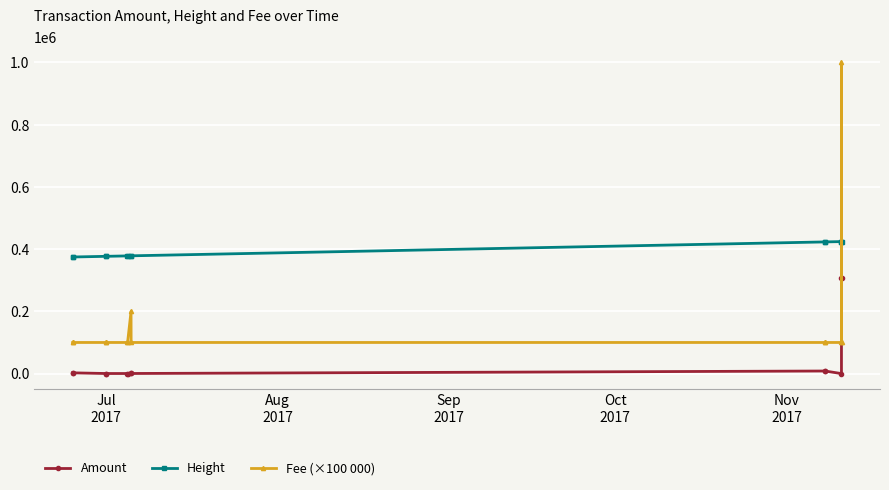

What is the maximum value shown in the chart?

1000000.0